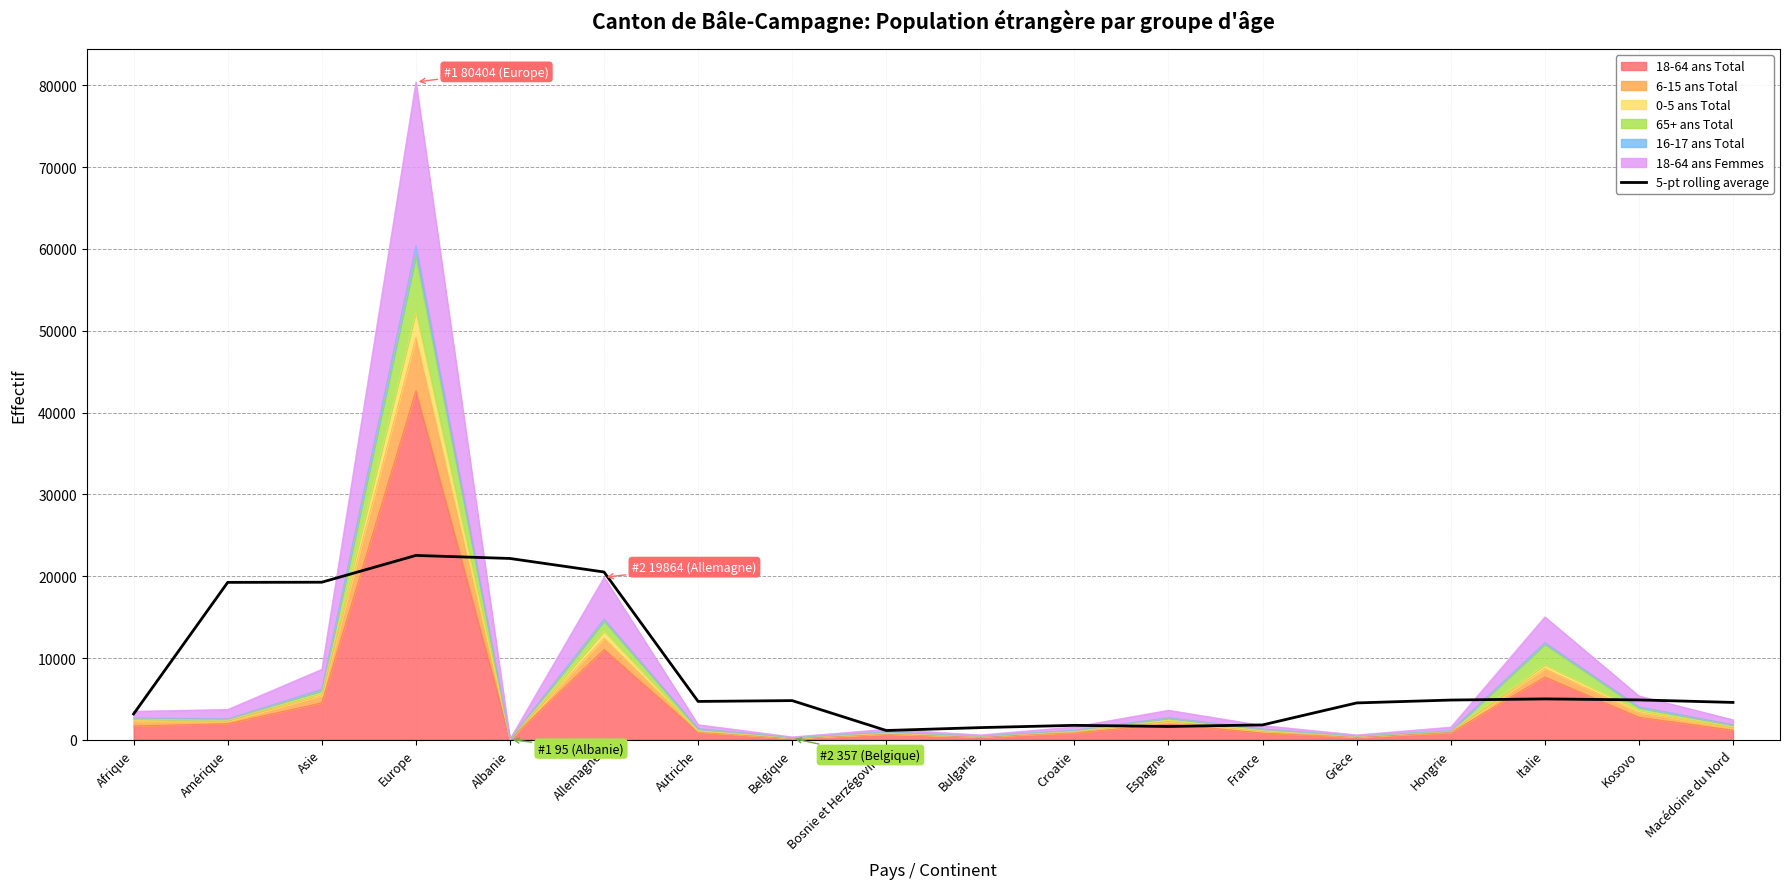

Reading left to right, extract all data points from this chart.

3165.0	19245.8	19264.8	22539.8	22167.4	20514.4	4692.4	4794.0	1139.0	1492.0	1770.6	1632.8	1821.8	4509.8	4860.2	5000.8	4879.8	4570.2